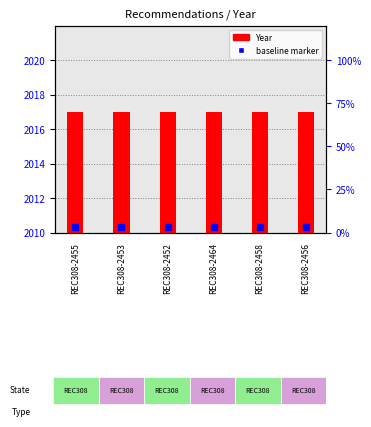

What are all the series names shown in the legend?

Year, baseline marker